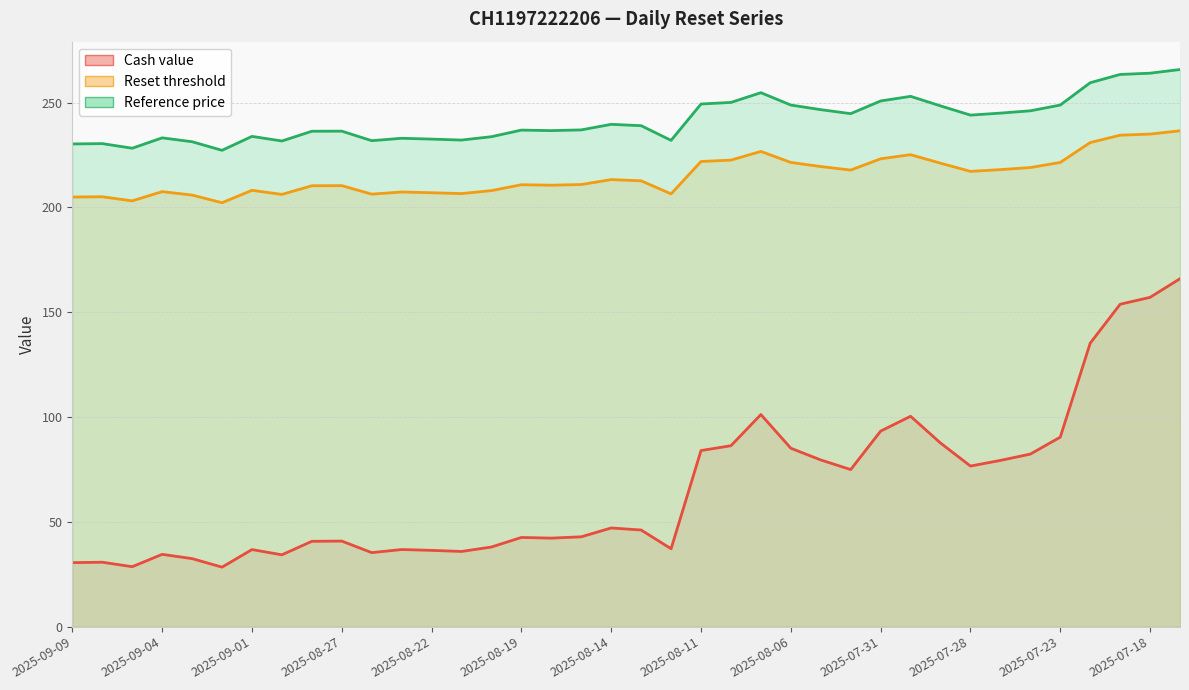

Read the Reset threshold value at 2025-09-08.

205.1